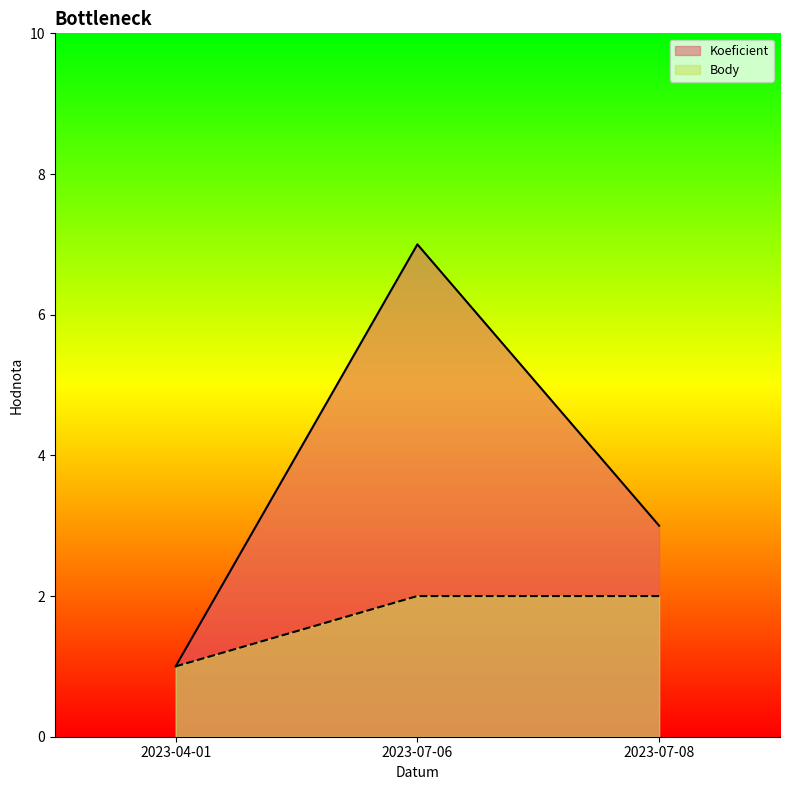

Does the chart display data point markers on the line(s)?

No